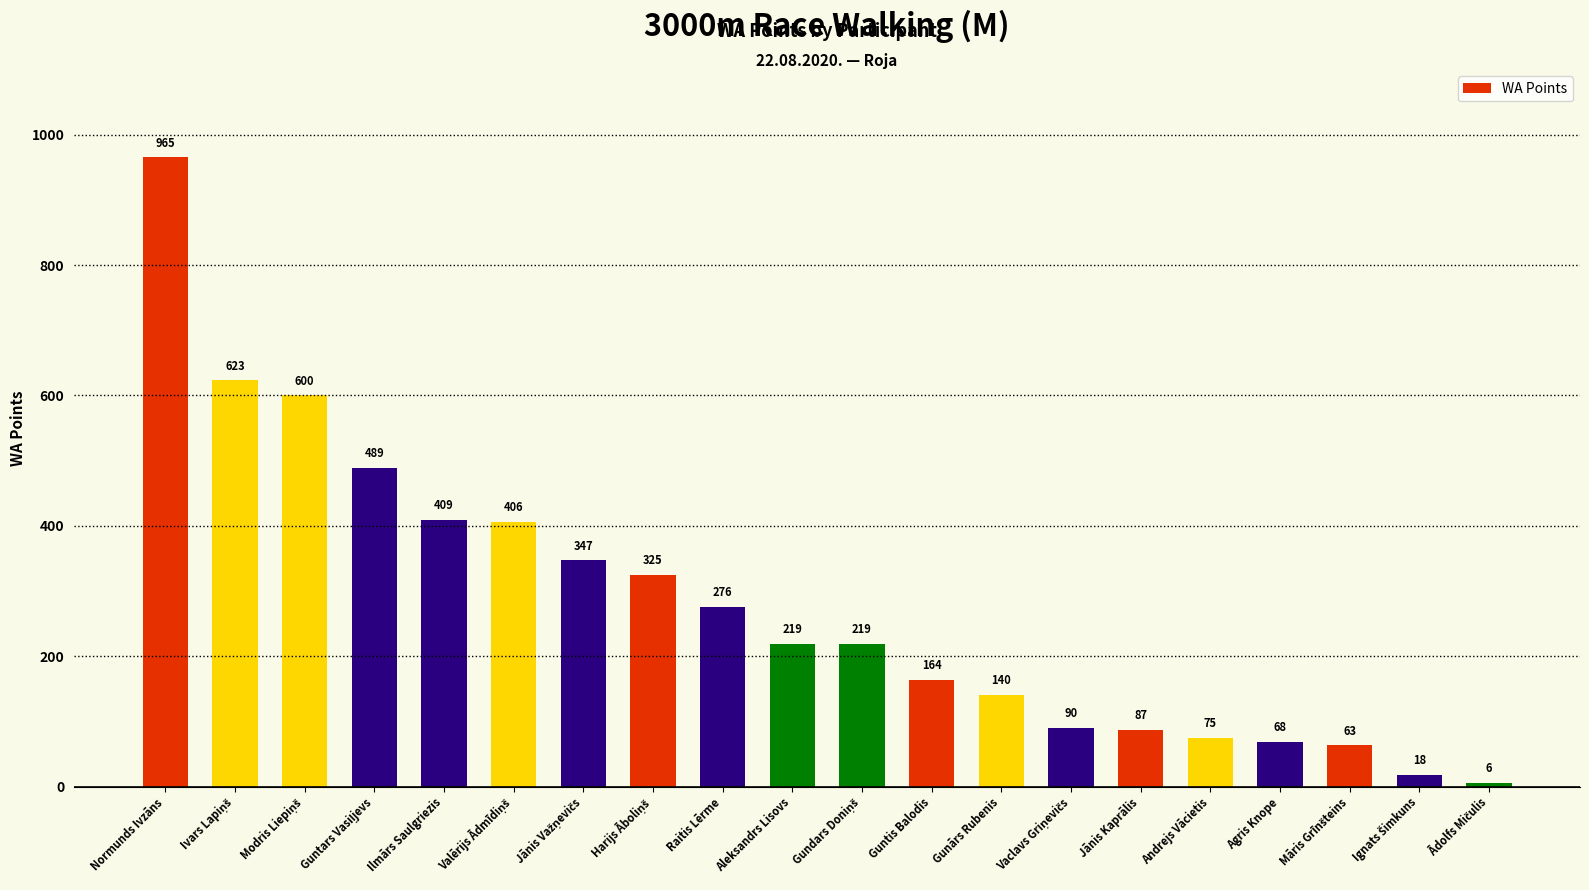

What is the difference between the second highest and second lowest values?

605